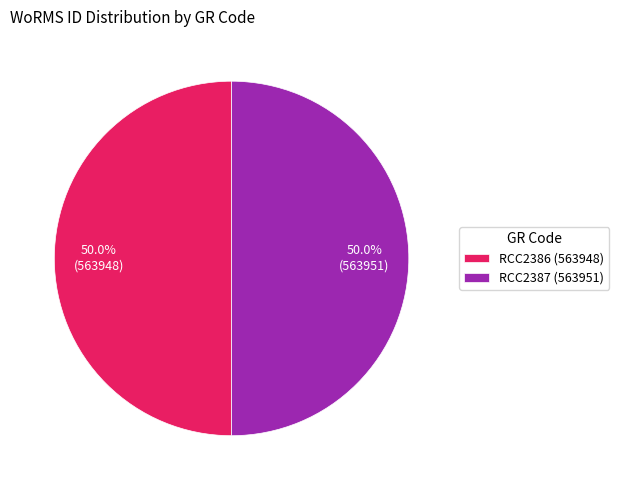

To the nearest percent, what percentage of the pie is RCC2386?

50%